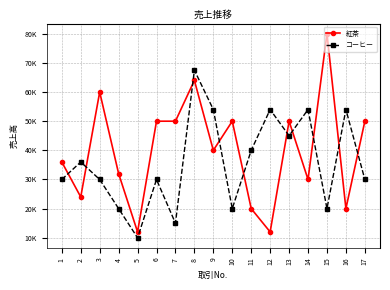

Where is 紅茶 nearest to the value 46000?

6